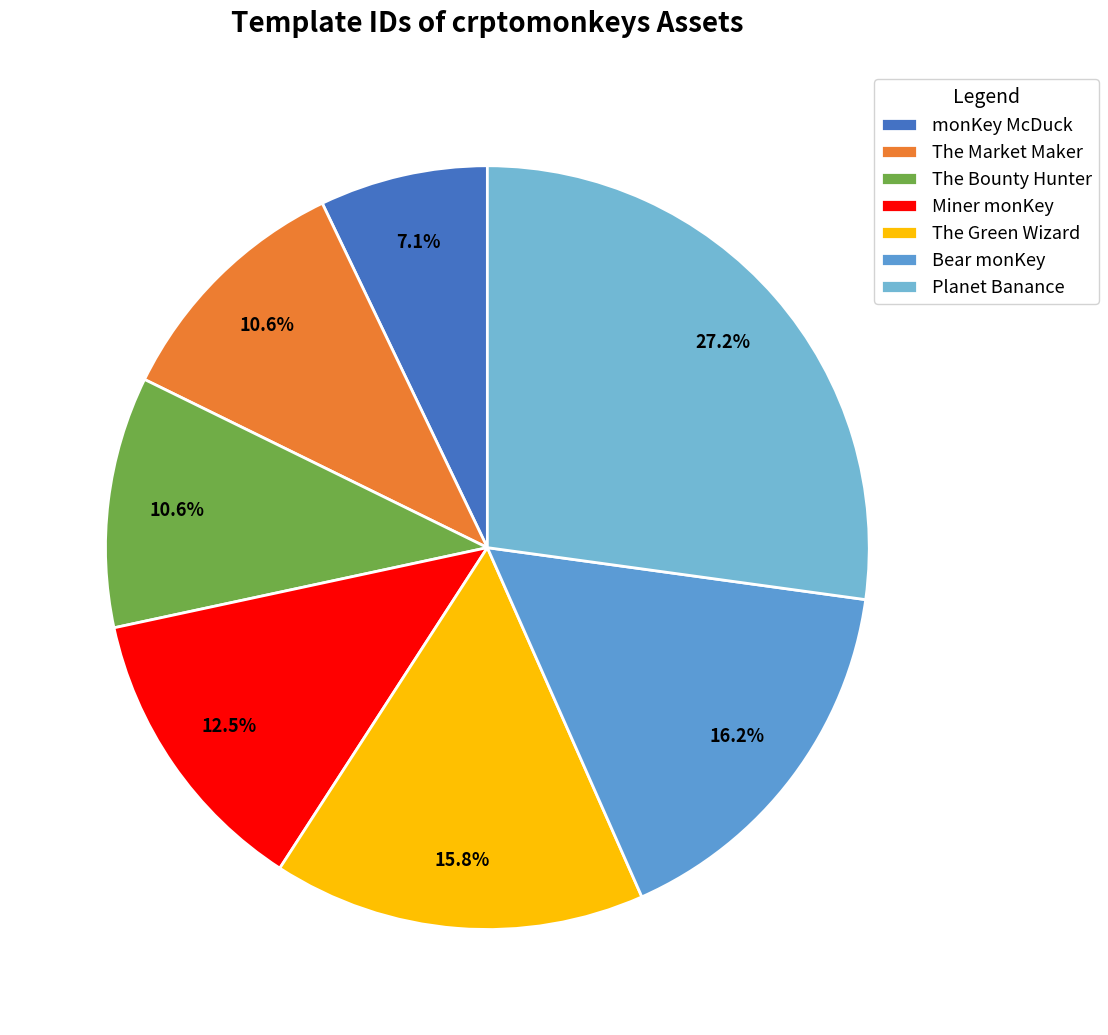

To the nearest percent, what is the difference between the largest and smallest slice percentages?

20%